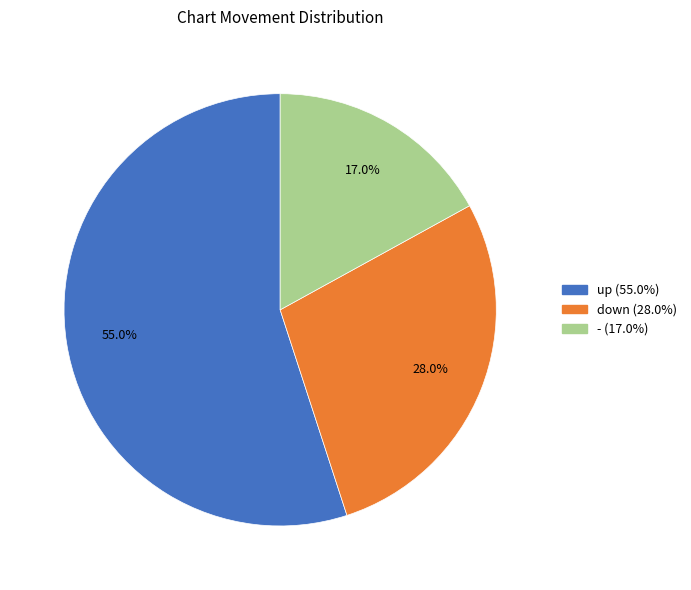

Is the sum of down and up greater than half?

Yes